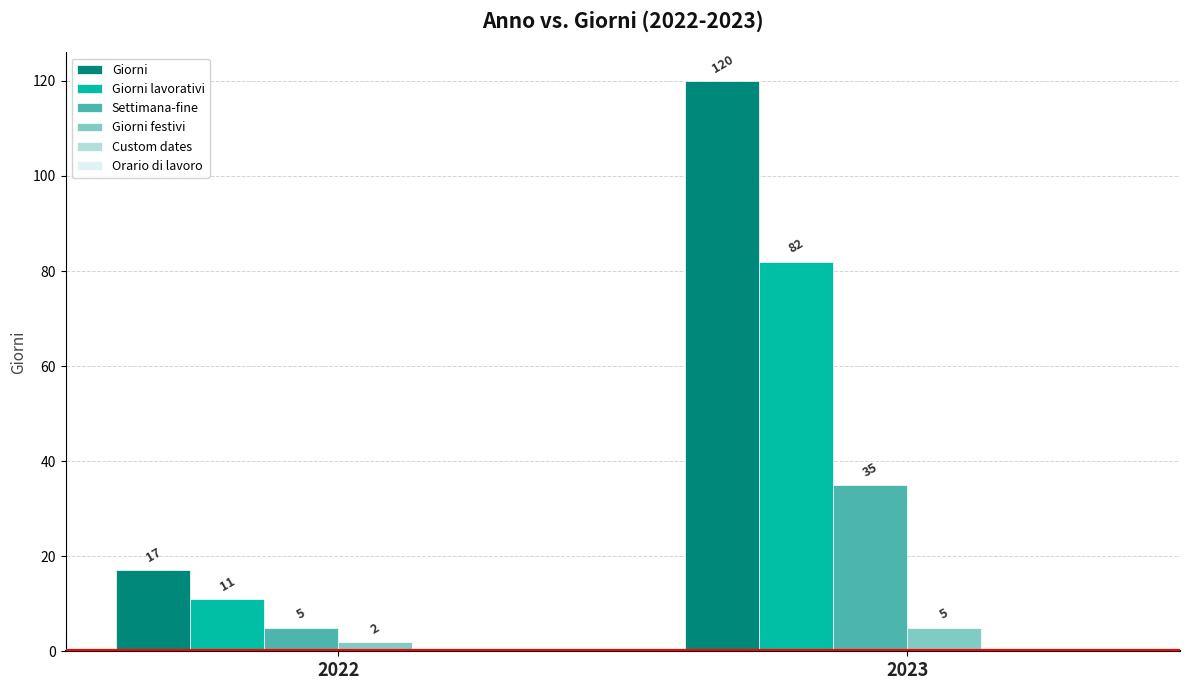

The Giorni lavorativi series shows 119 at 2023. True or false?

False